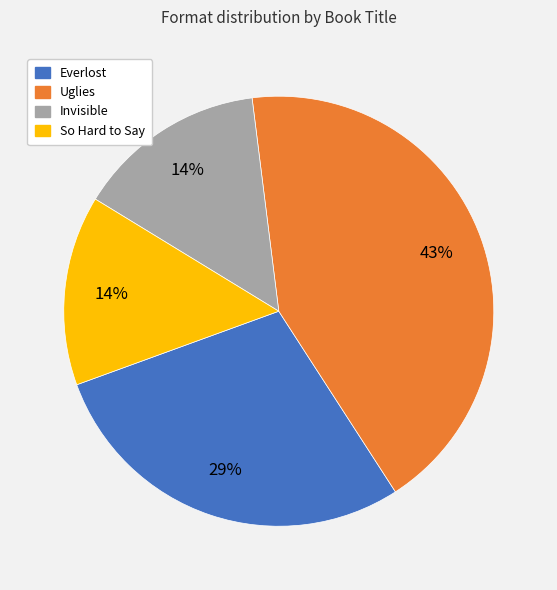

Do Everlost and Uglies together represent more than half of the pie?

Yes